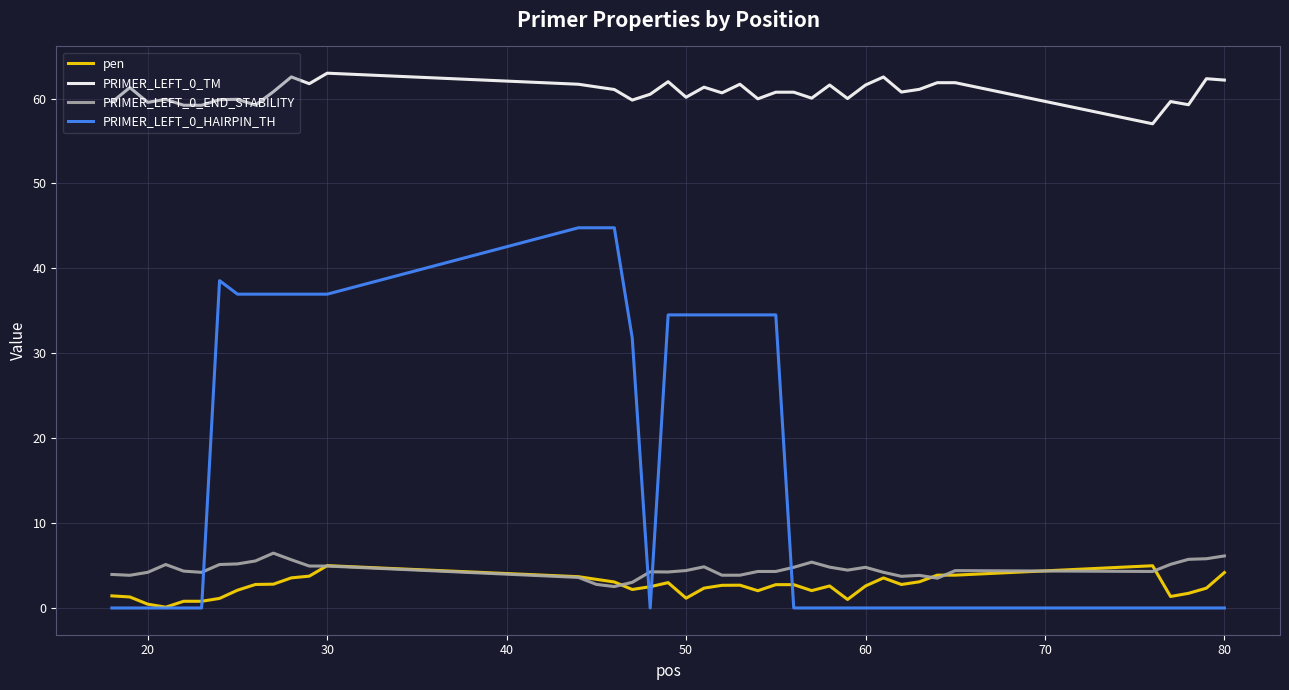

True or false: PRIMER_LEFT_0_HAIRPIN_TH and PRIMER_LEFT_0_TM intersect in this chart.

False